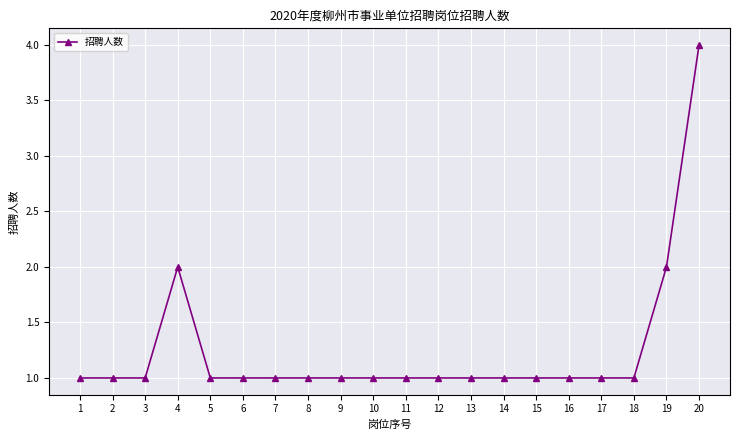

Read the value at 9.

1